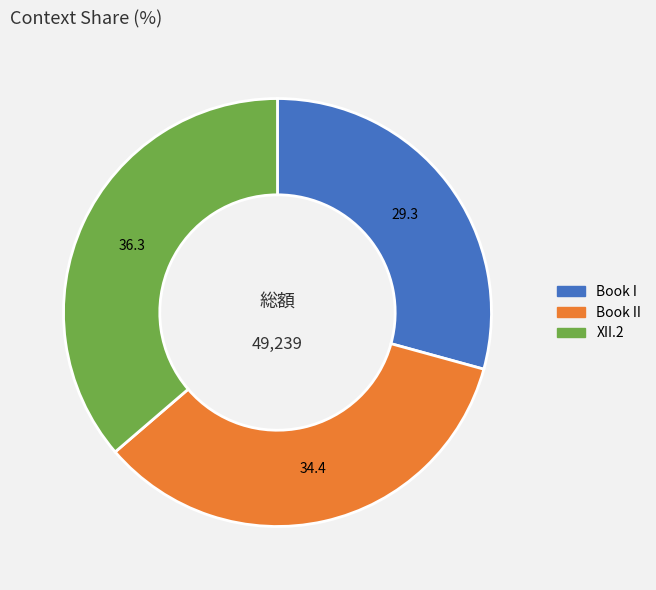

Does XII.2 account for over 50% of the chart?

No